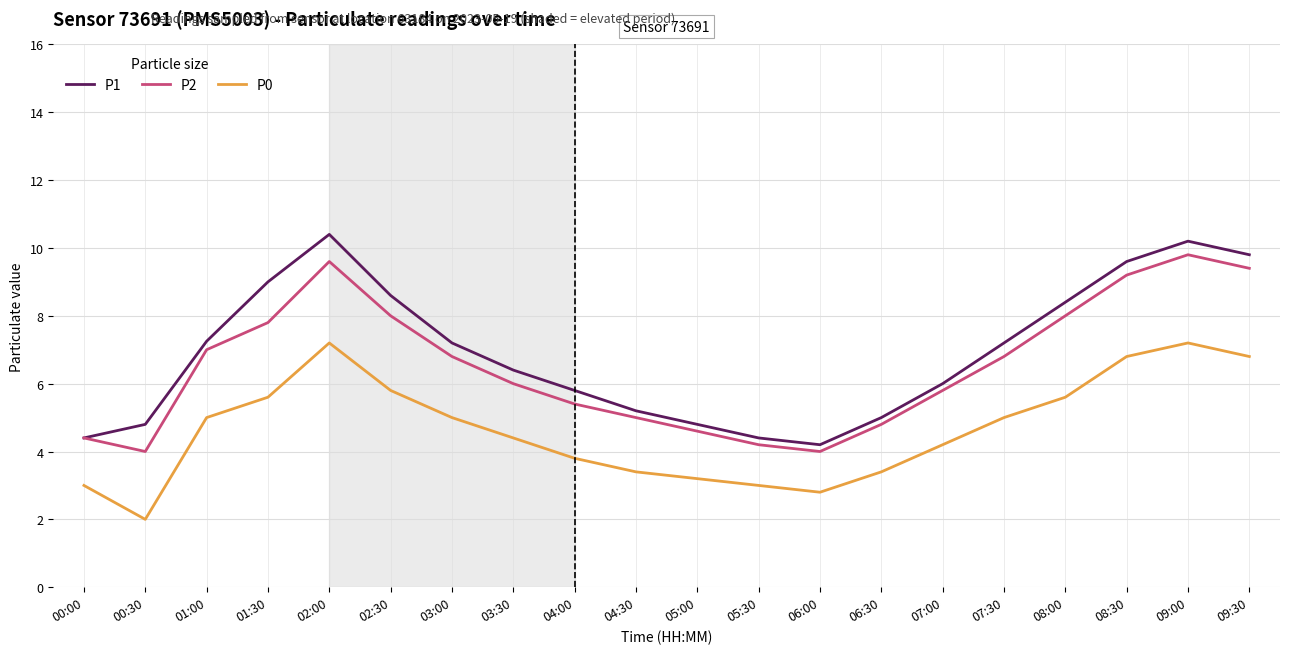

Which series changed the most between 02:30 and 06:00?

P1